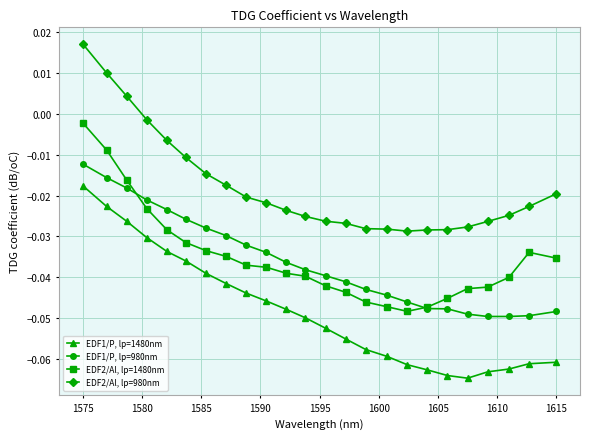

True or false: EDF2/Al, lp=980nm and EDF1/P, lp=980nm intersect in this chart.

False